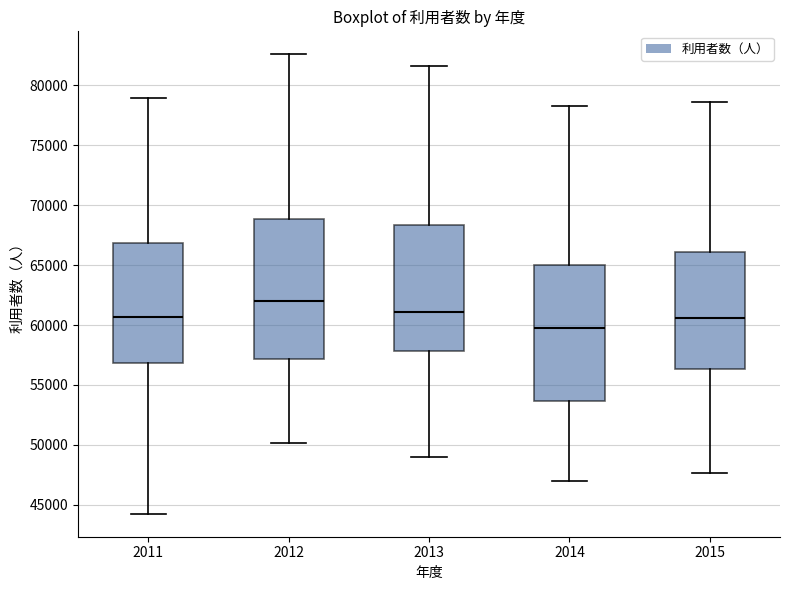

Which box's median line is the lowest?

2014